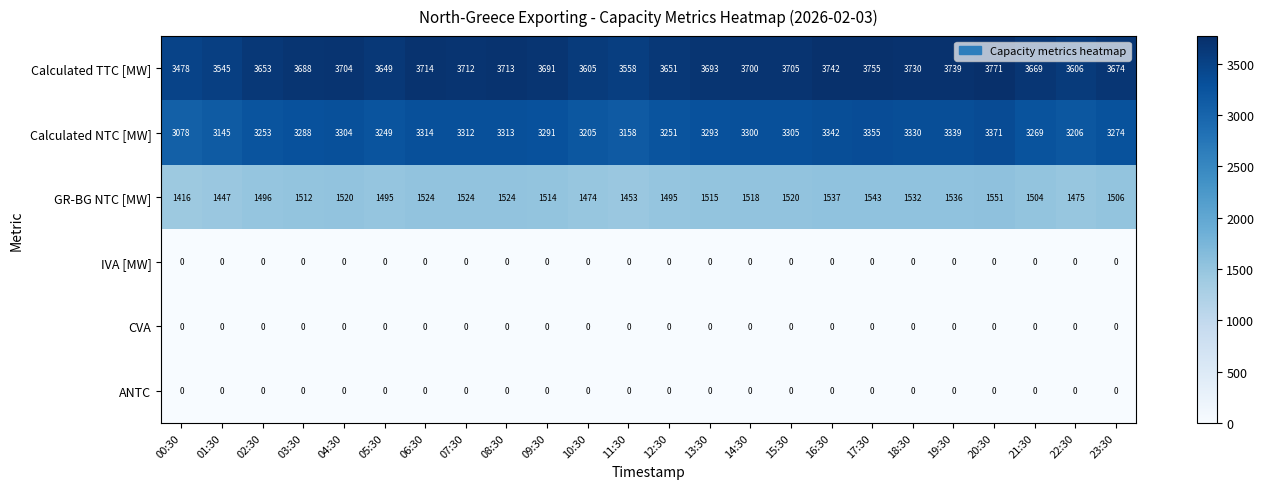

Count the number of data series in this chart.

6